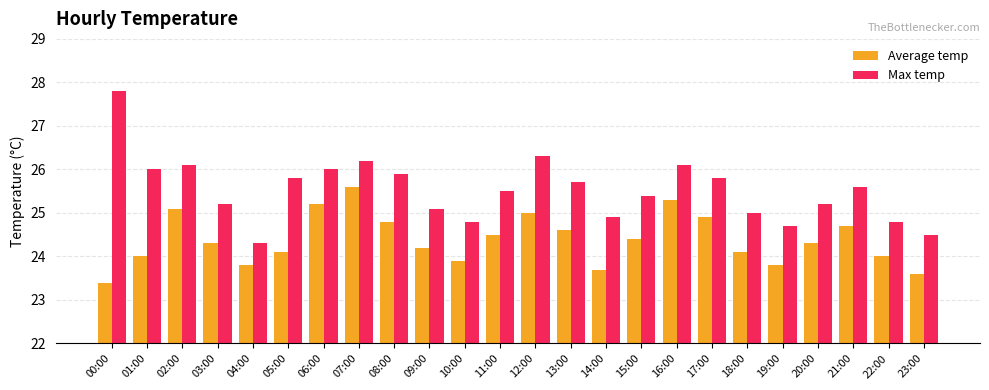

How many groups of bars are there?

24